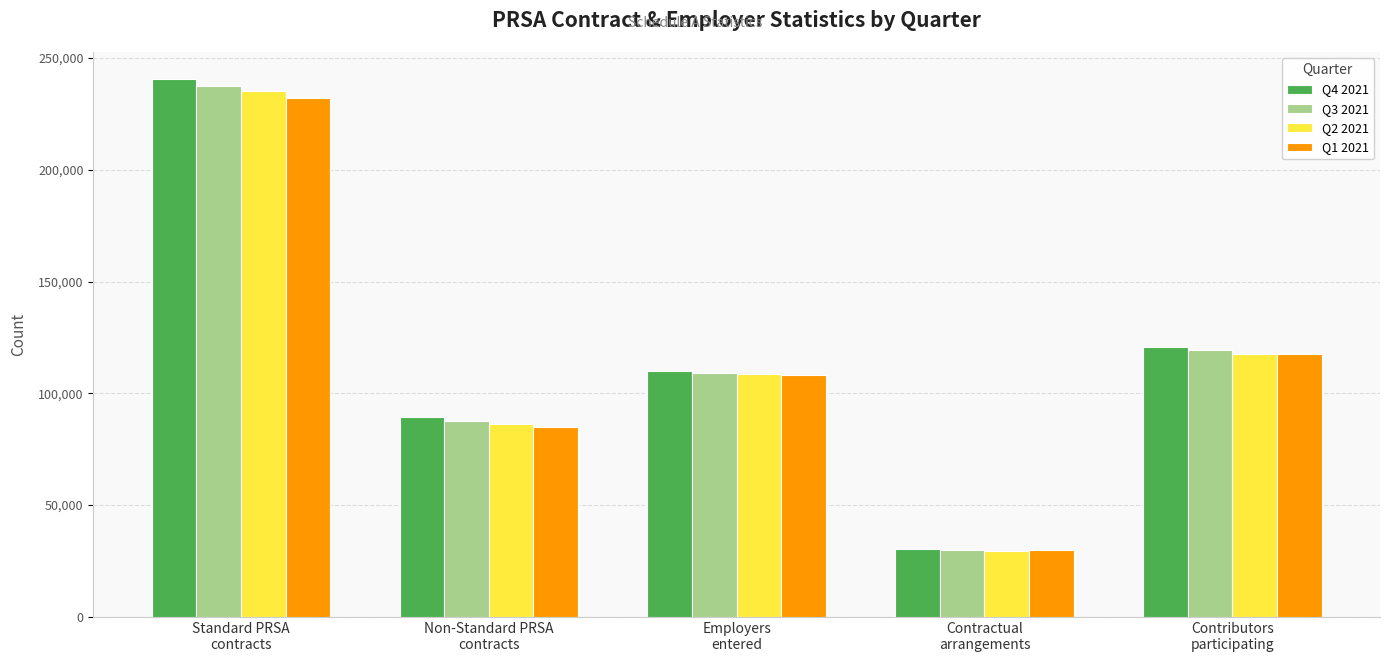

At which label does Q3 2021 first exceed 109253?

Standard PRSA
contracts